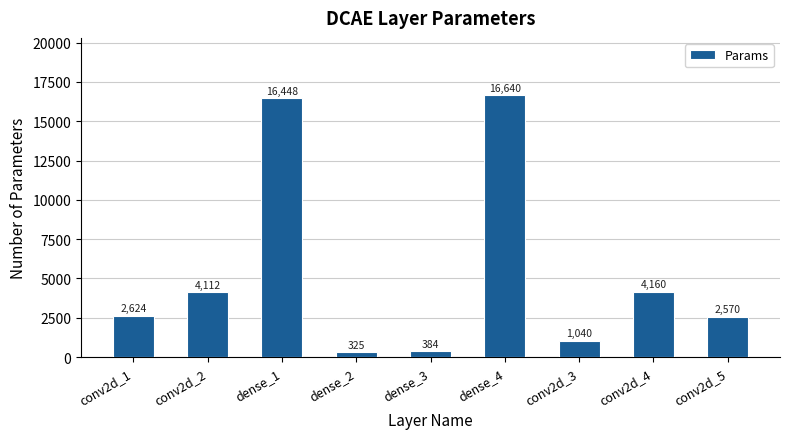

Reading left to right, list all the values displayed in this chart.

conv2d_1=2624	conv2d_2=4112	dense_1=16448	dense_2=325	dense_3=384	dense_4=16640	conv2d_3=1040	conv2d_4=4160	conv2d_5=2570